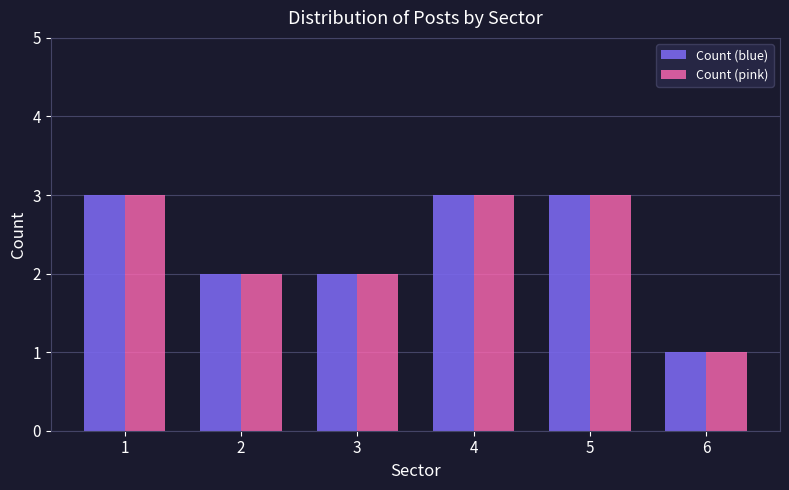

Reading left to right, what are all the values shown in this chart?

Count (blue): 3	2	2	3	3	1
Count (pink): 3	2	2	3	3	1